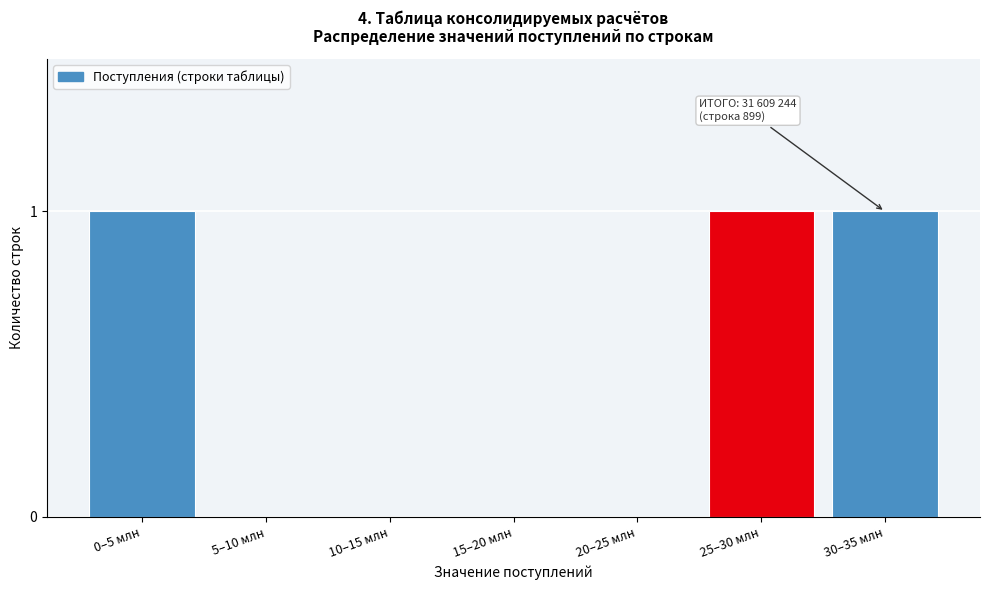

Reading right to left, transcribe all the data shown in this chart.

30–35 млн=1	25–30 млн=1	20–25 млн=0	15–20 млн=0	10–15 млн=0	5–10 млн=0	0–5 млн=1